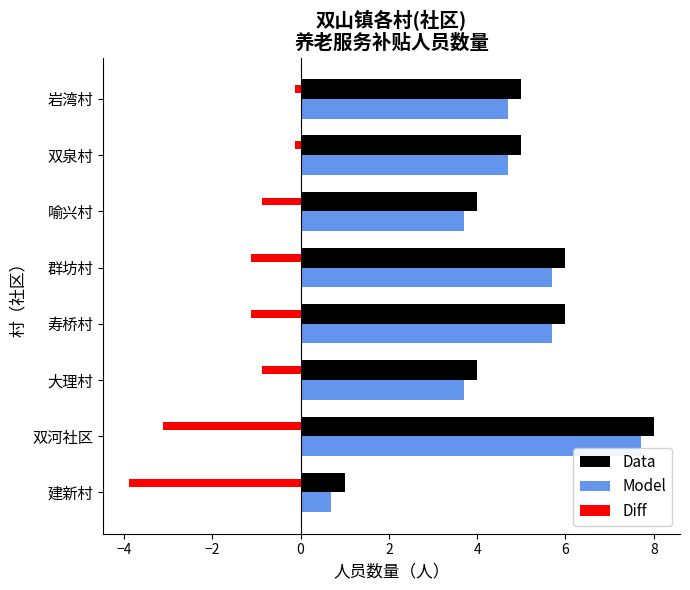

What is the lowest value of the Model series?

0.7